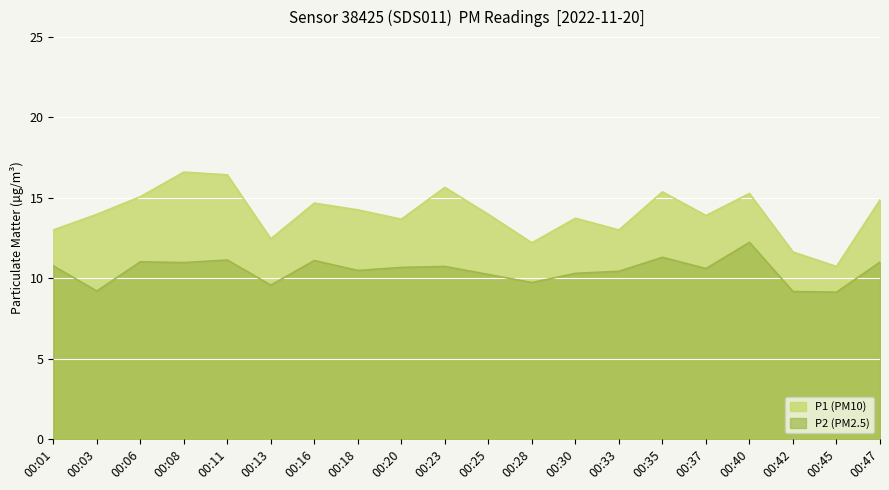

What is the minimum value for P2?

9.1